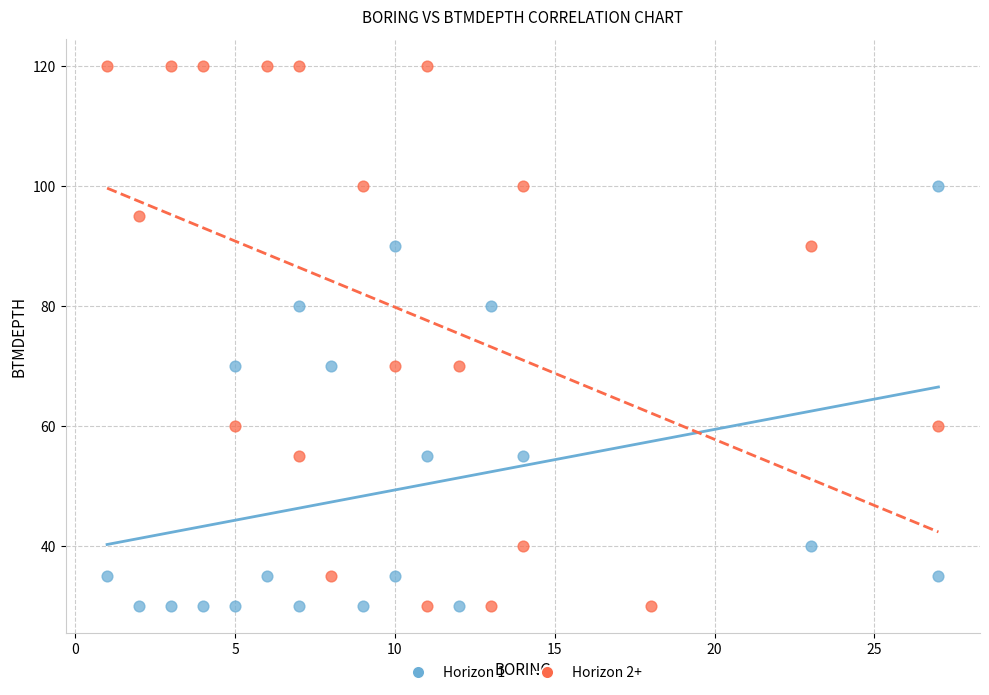

What are all the series names shown in the legend?

Horizon 1, Horizon 2+